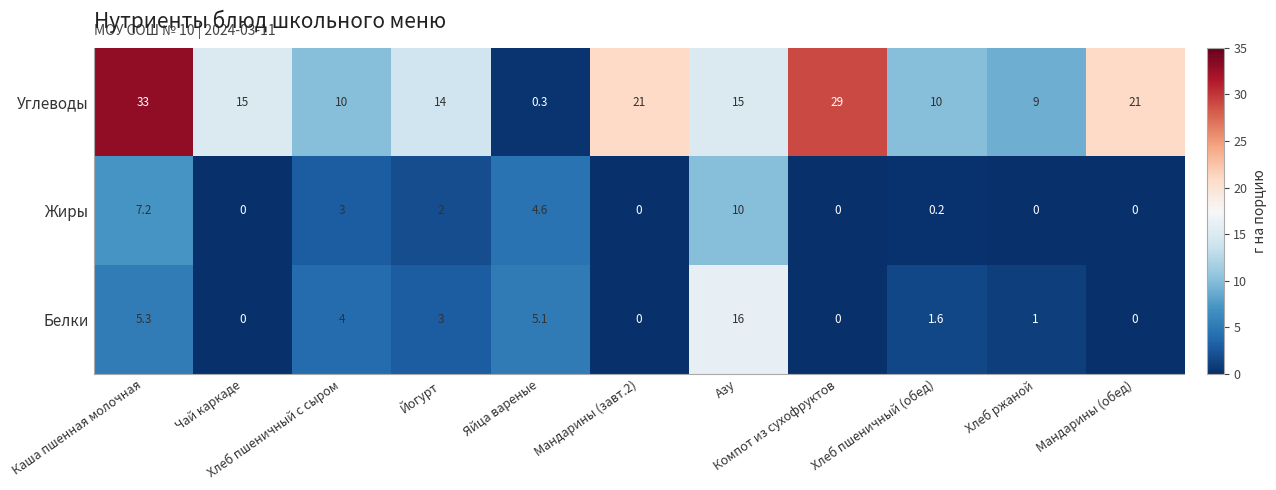

At which category is the sum across all series the highest?

Каша пшенная молочная